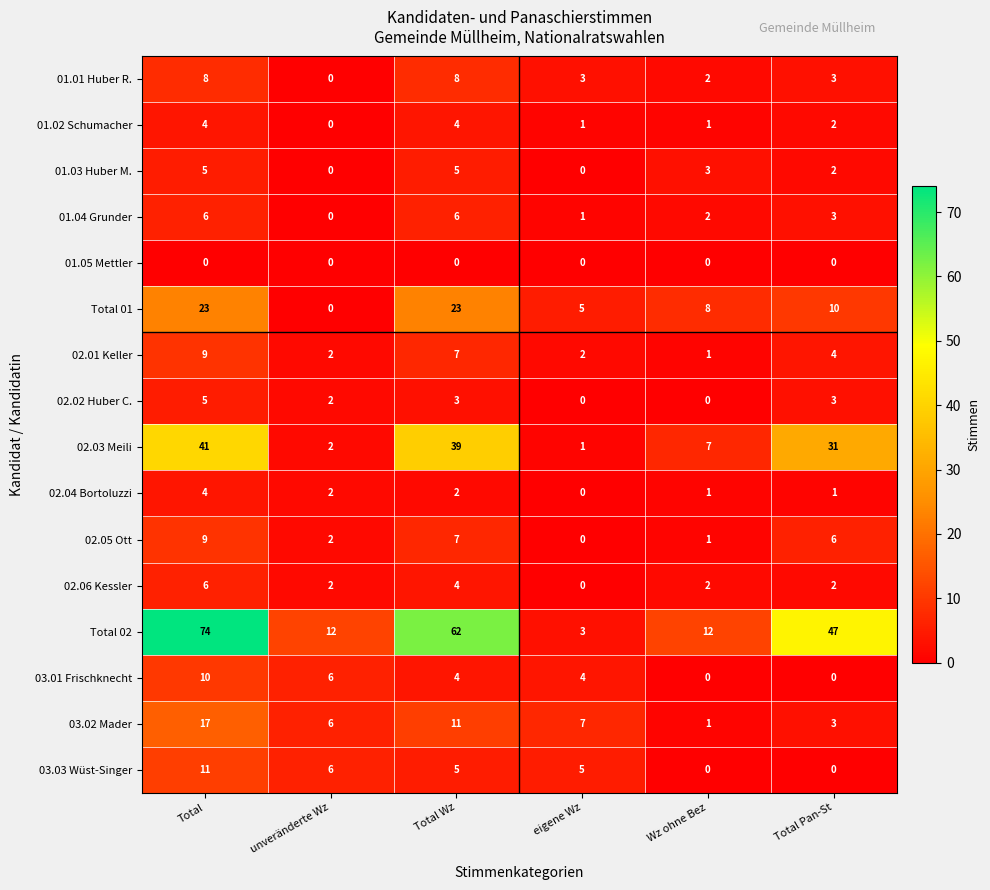

How many 01.02 Schumacher values are between 1 and 4?

5